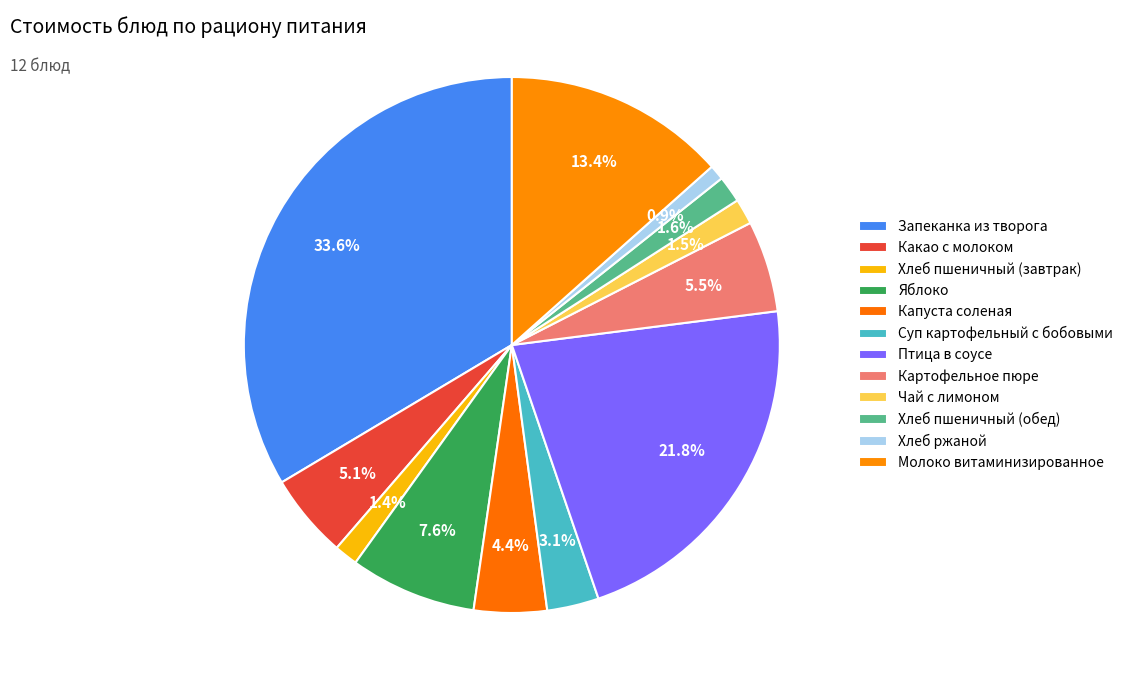

Count the number of slices in the pie.

12